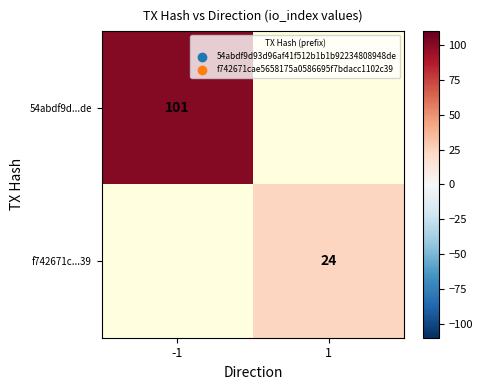

What is the total value across all series at -1?

101